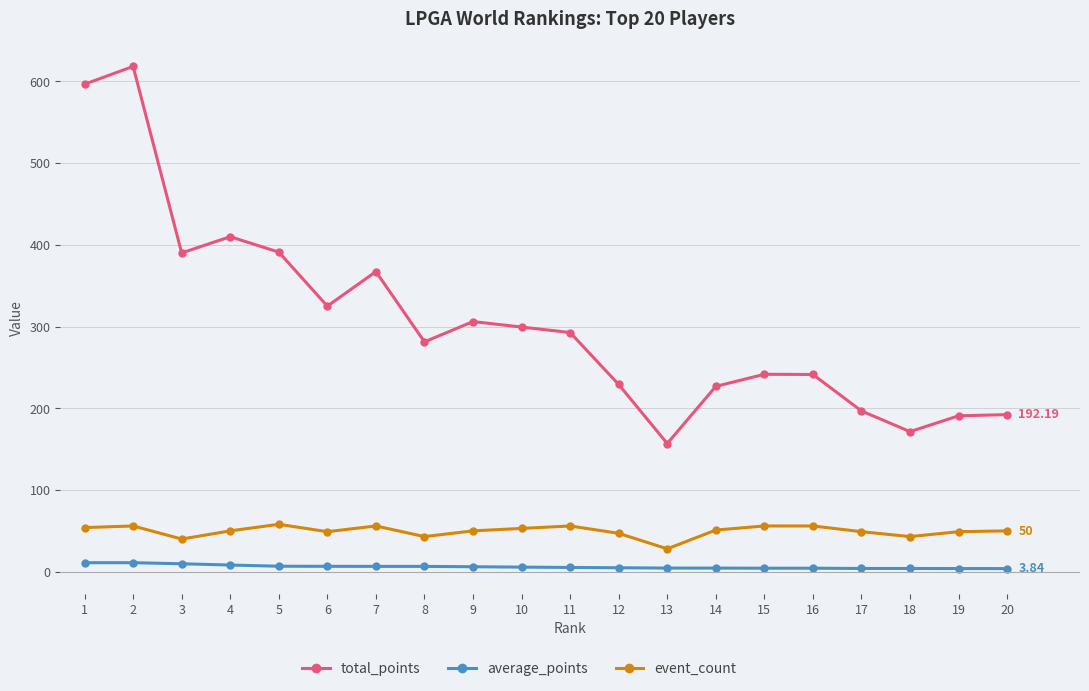

Read the event_count value at 9.

50.0